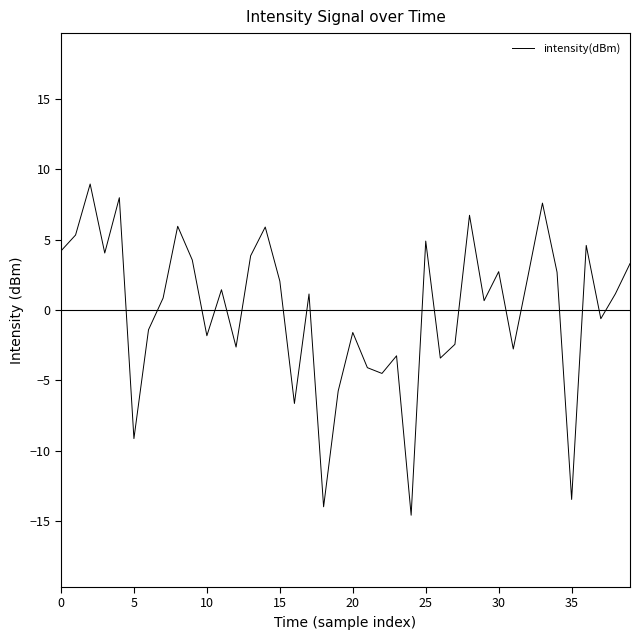

How many distinct data groups are displayed?

1